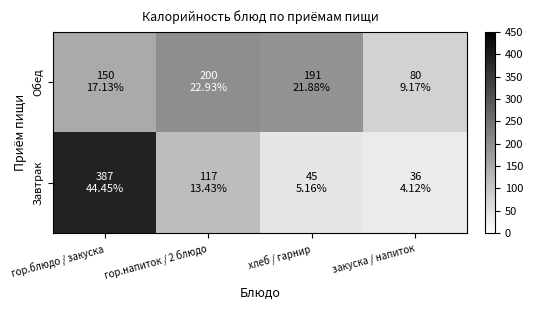

What is the smallest value displayed?

36.0